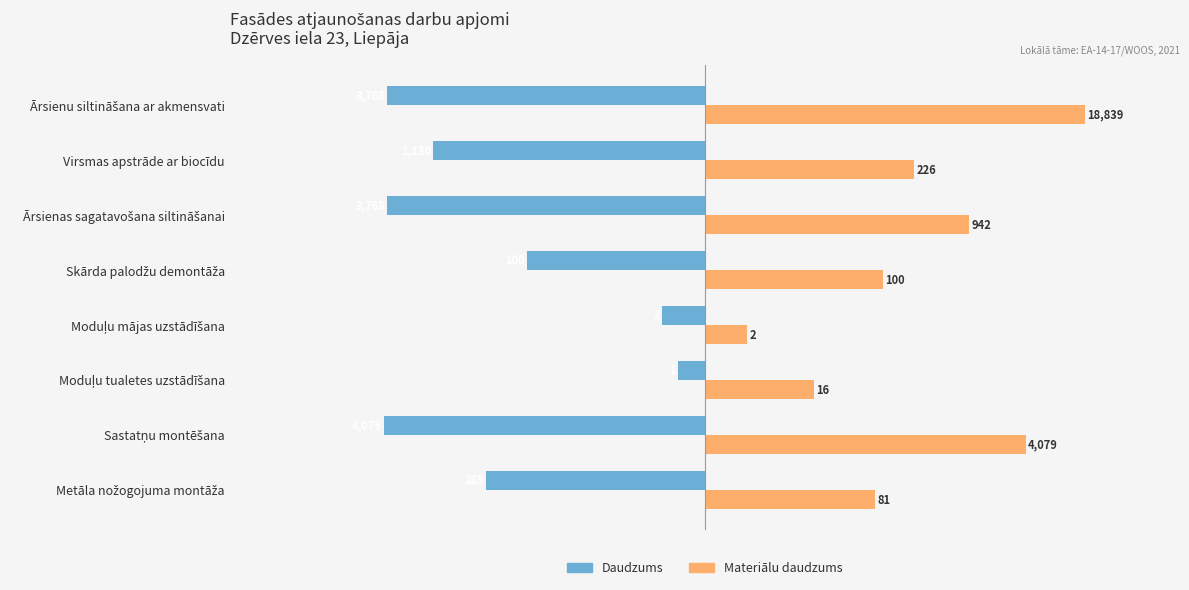

What are all the series names shown in the legend?

Daudzums, Materiālu daudzums